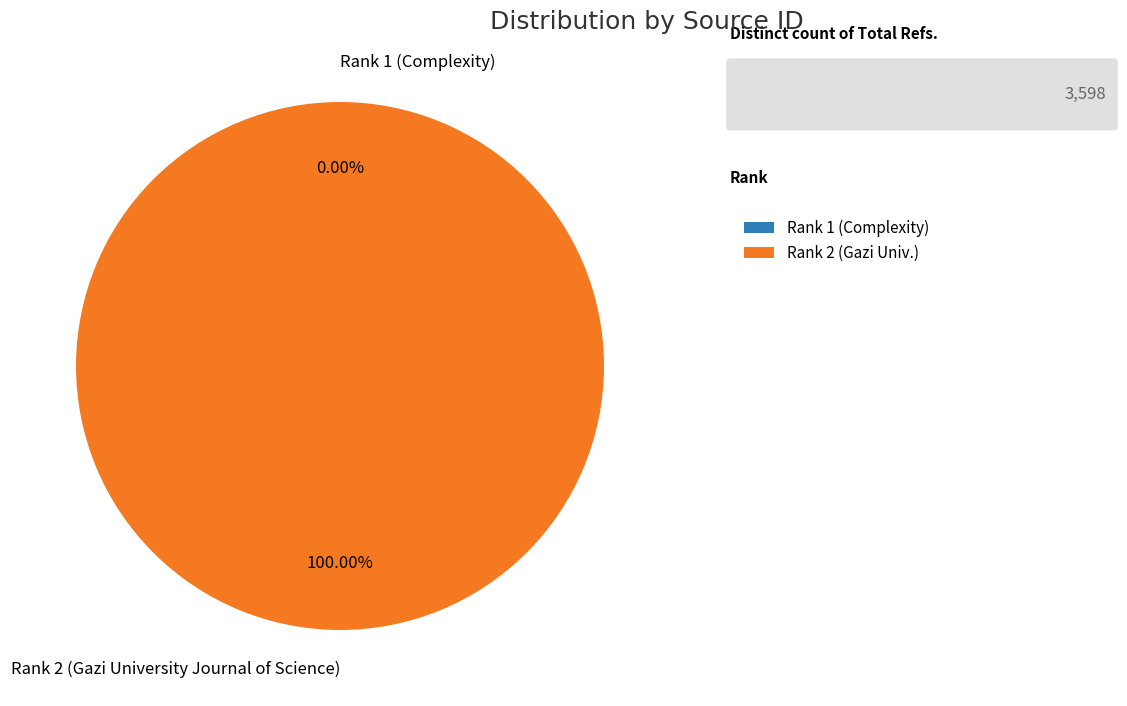

Is there any slice that represents more than half of the pie?

Yes